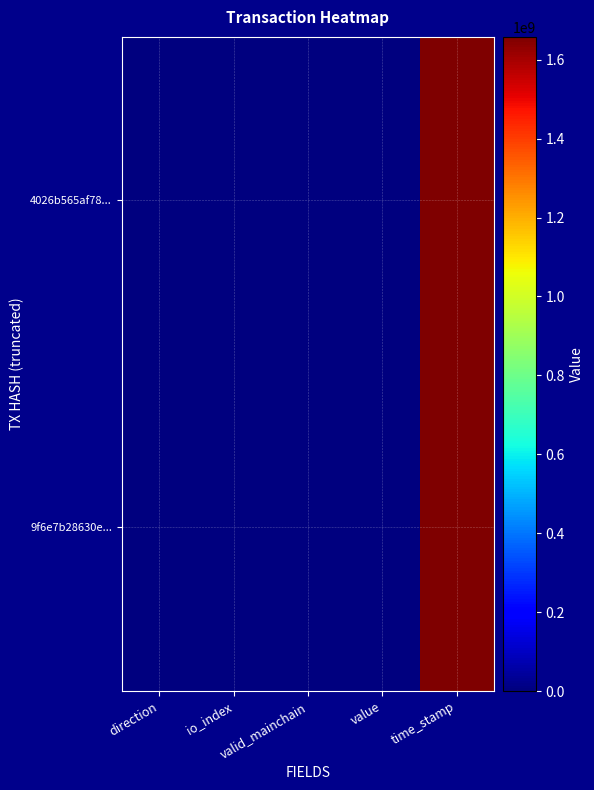

Rank the series by their average value, from lowest to highest.

9f6e7b28630e..., 4026b565af78...